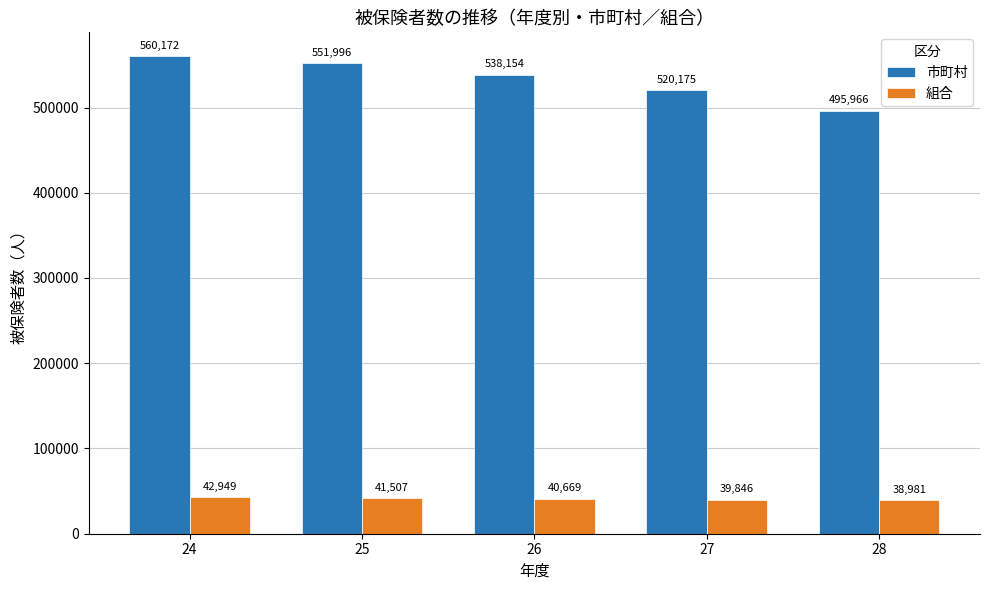

The 市町村 series shows 538154 at 26. True or false?

True